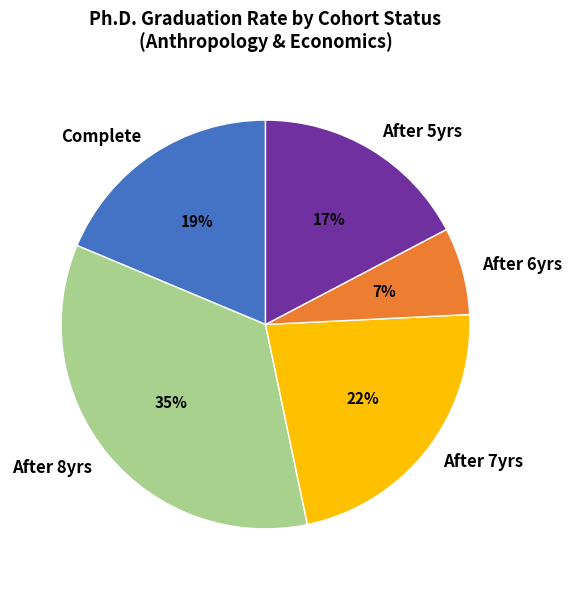

Is the sum of After 5yrs and After 6yrs greater than half?

No